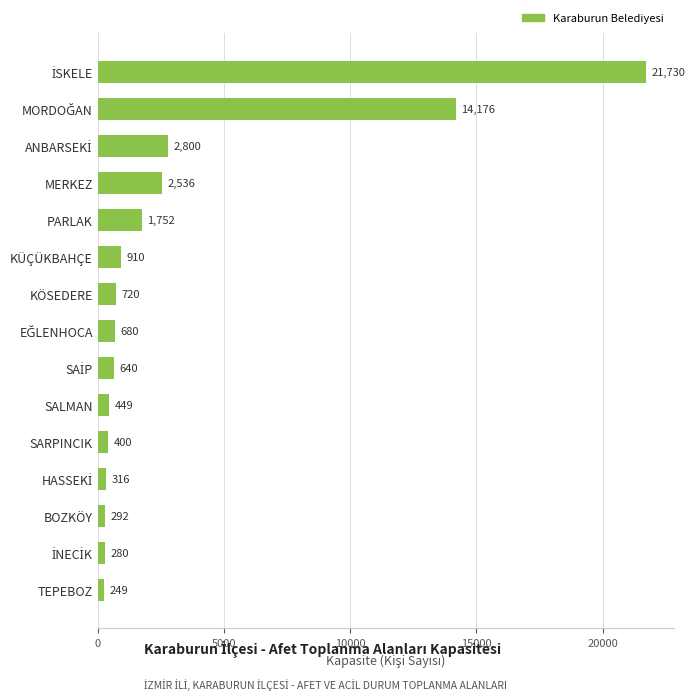

What is the ratio of the value at PARLAK to the value at KÖSEDERE?

2.4